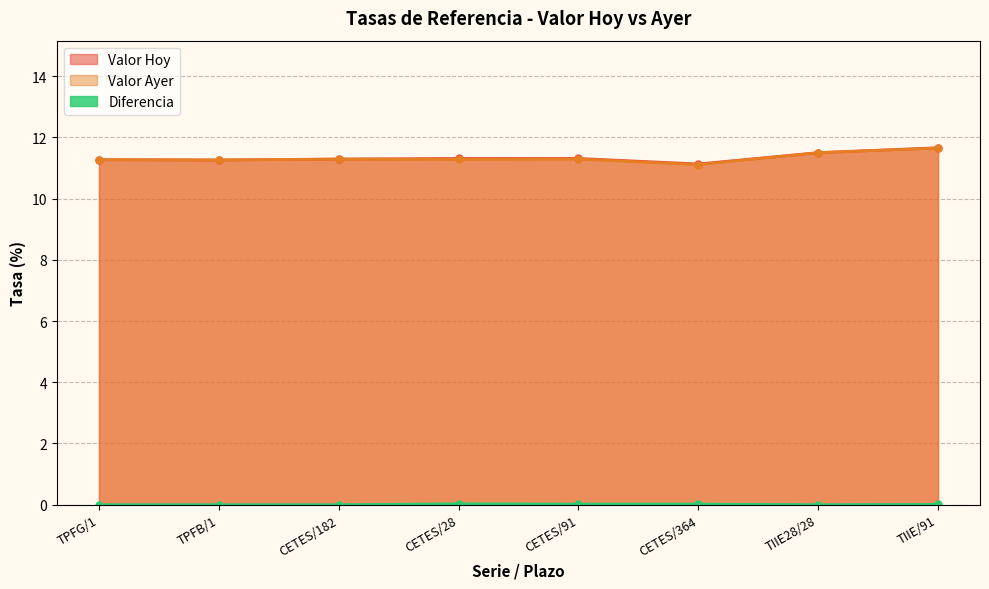

What is the difference between the highest and lowest values at TIIE28/28?

11.5